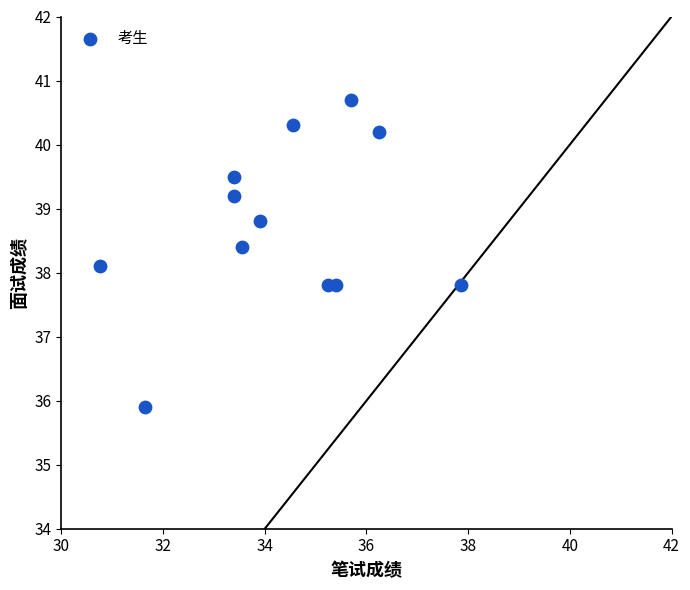

What Y value in the scatter plot is closest to 38?

38.1